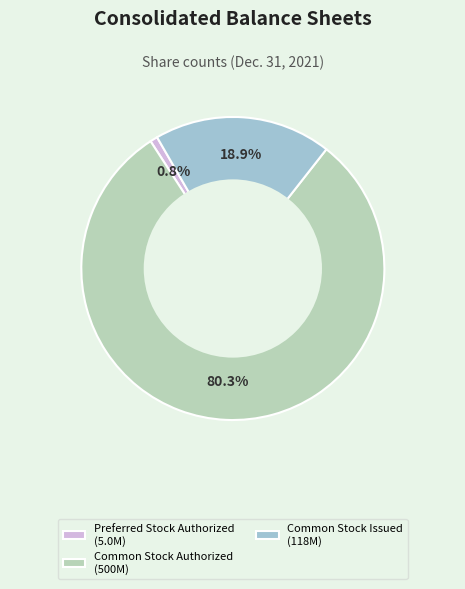

Rank the categories by value from lowest to highest.

Preferred Stock Authorized (5.0M), Common Stock Issued (118M), Common Stock Authorized (500M)